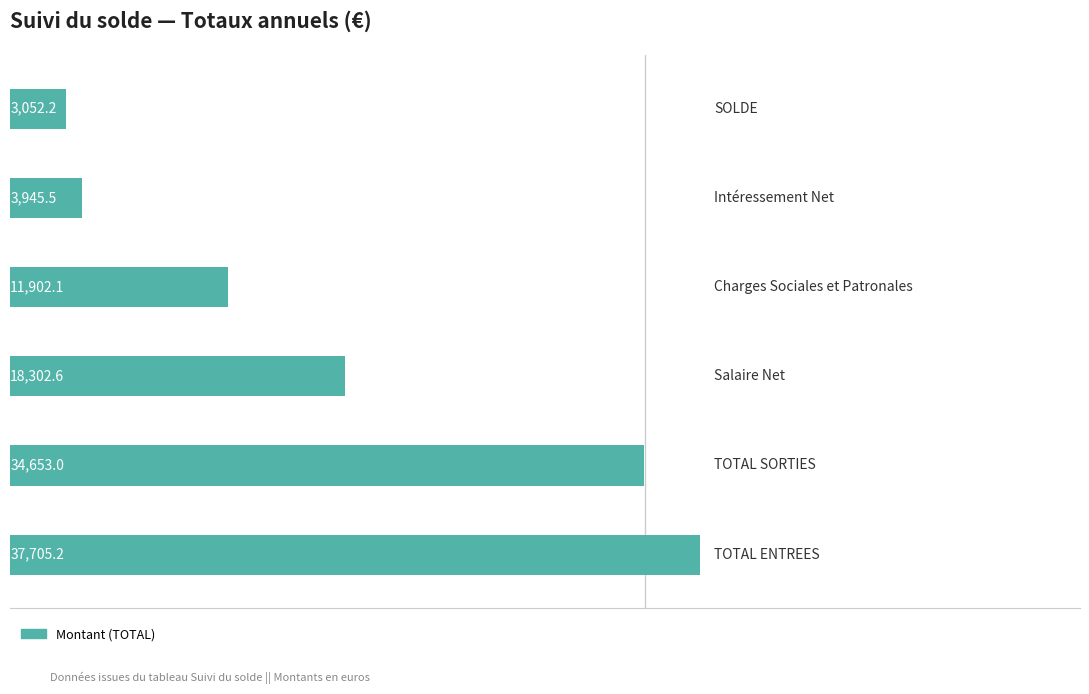

What is the average value?

18260.1